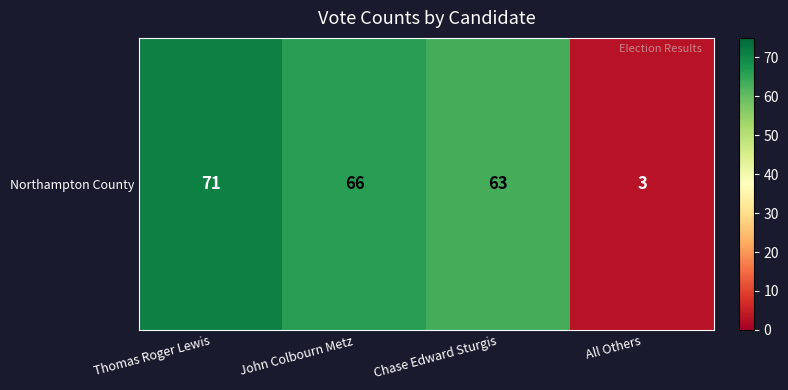

How many series are shown in this chart?

1